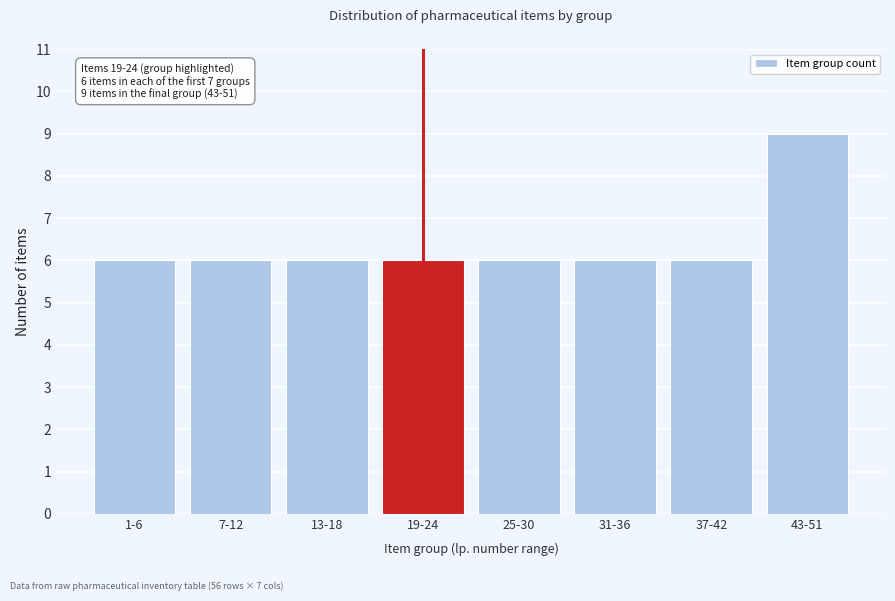

Reading left to right, what are all the values shown in this chart?

1-6=6	7-12=6	13-18=6	19-24=6	25-30=6	31-36=6	37-42=6	43-51=9